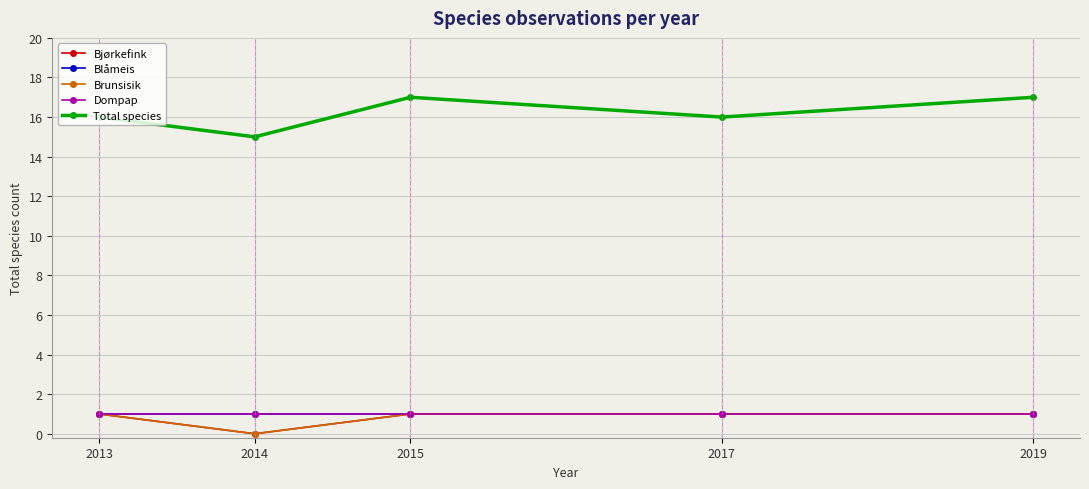

Where is Brunsisik nearest to the value 0?

2014